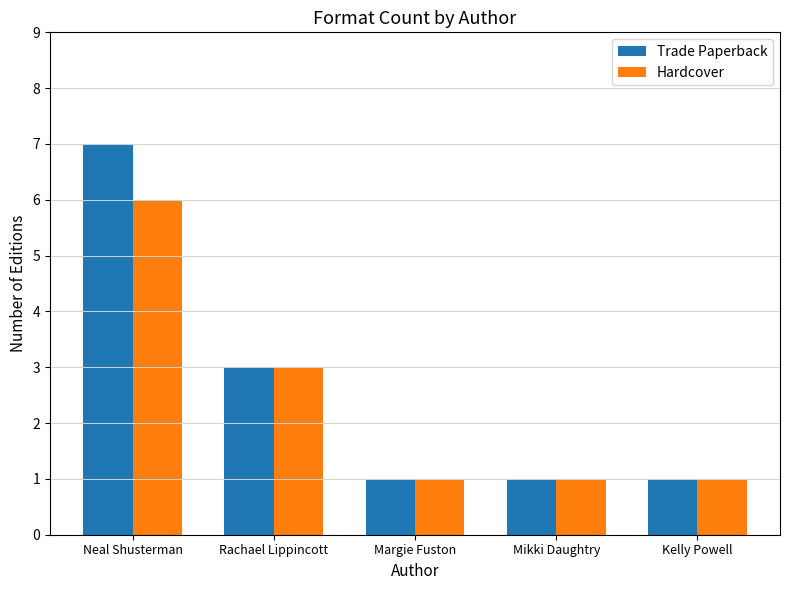

Reading left to right, list all the values displayed in this chart.

Trade Paperback: 7	3	1	1	1
Hardcover: 6	3	1	1	1